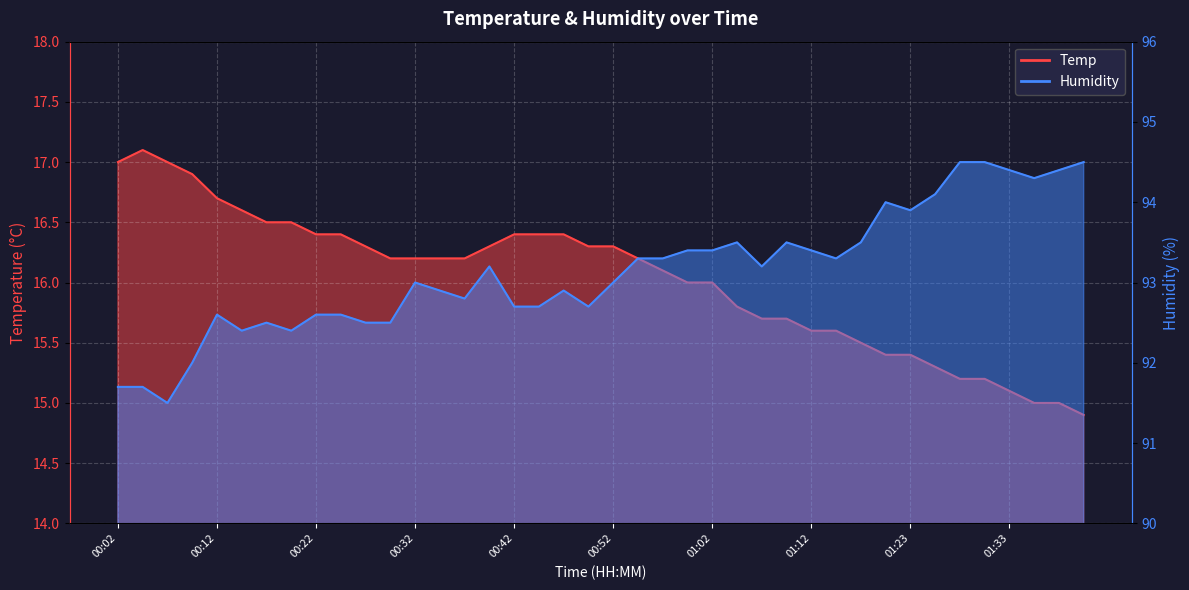

True or false: Temp has more than 2 points higher than both neighbors.

False